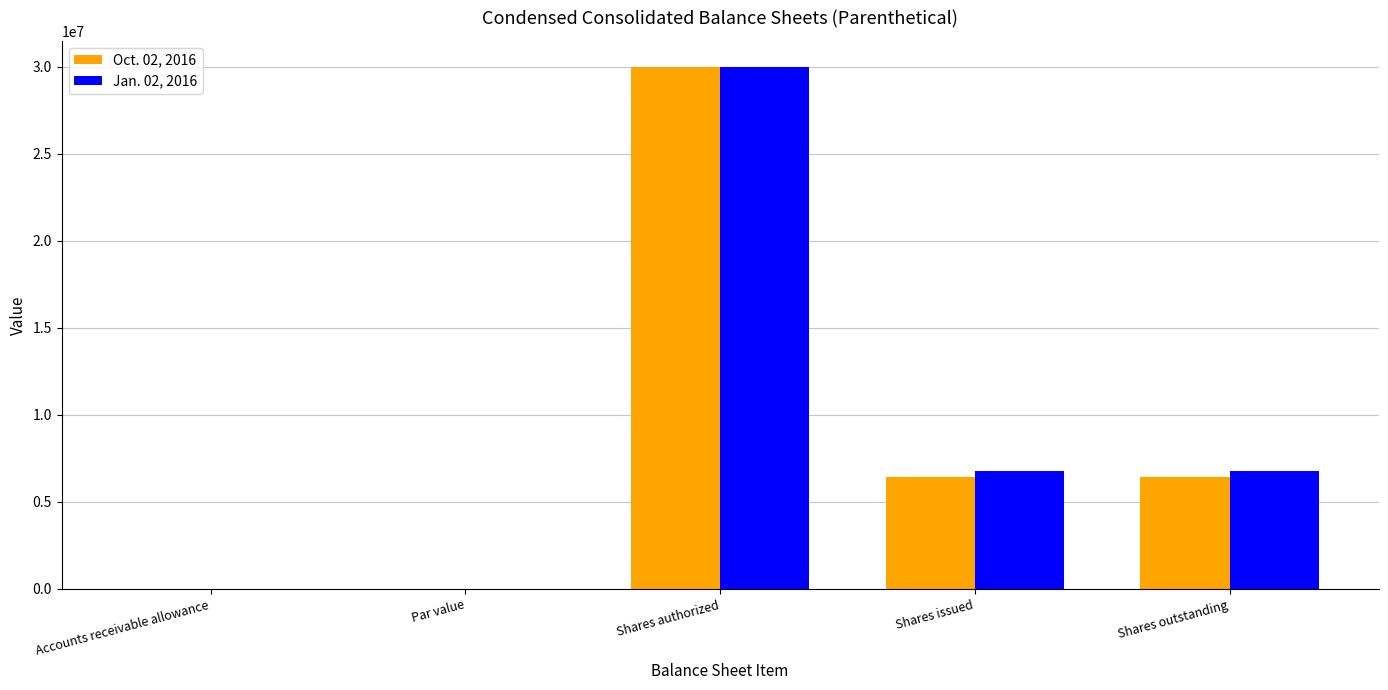

What are all the series names shown in the legend?

Oct. 02, 2016, Jan. 02, 2016